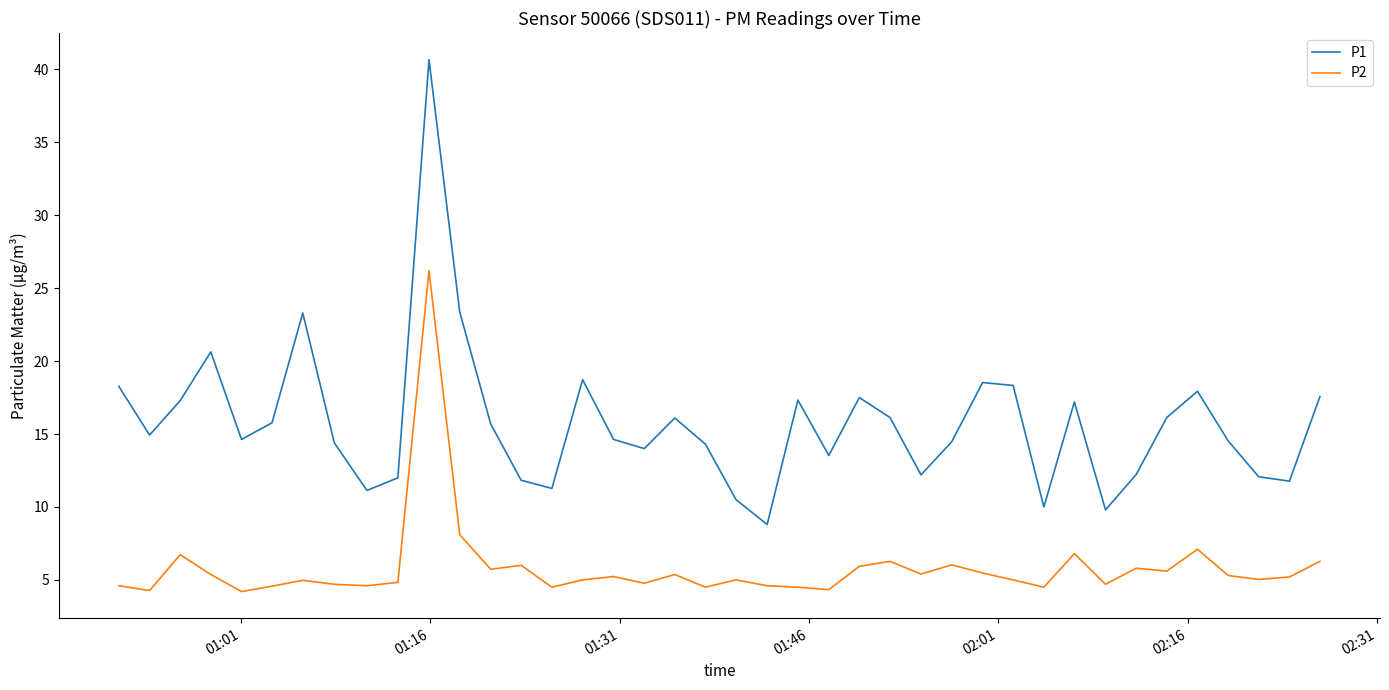

What is the greatest value displayed?

40.7